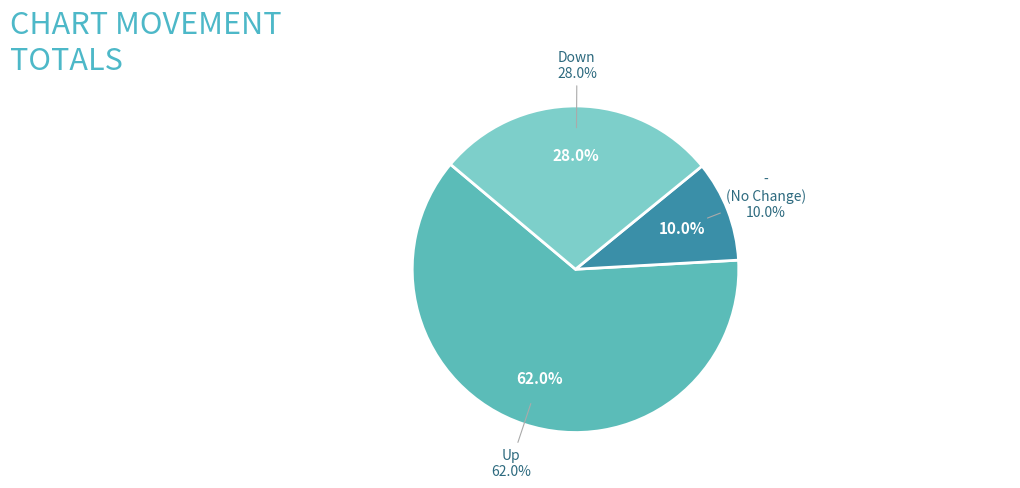

What is the change in value from up to -?

-52